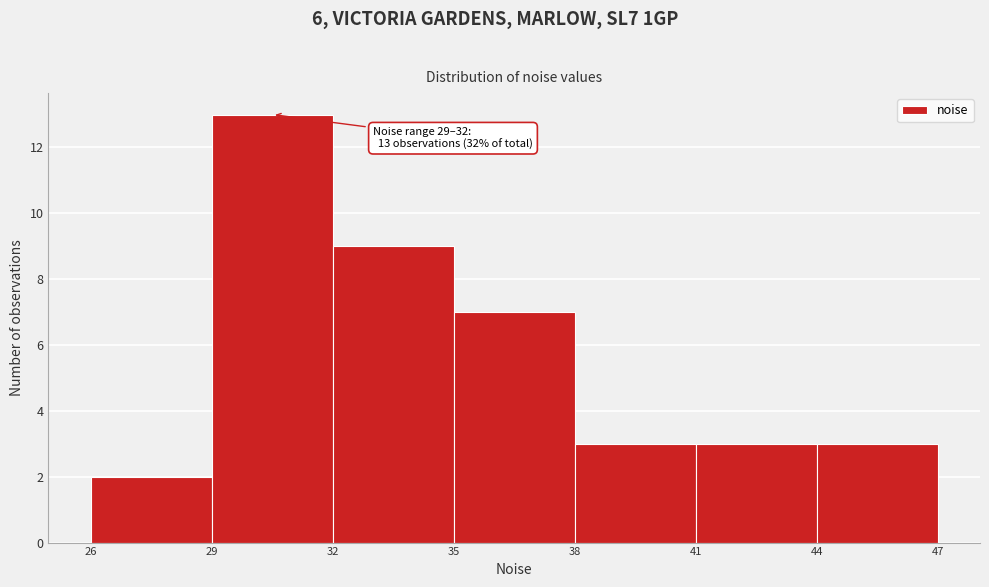

Over which range of the x-axis is the bar tallest?

29 to 32